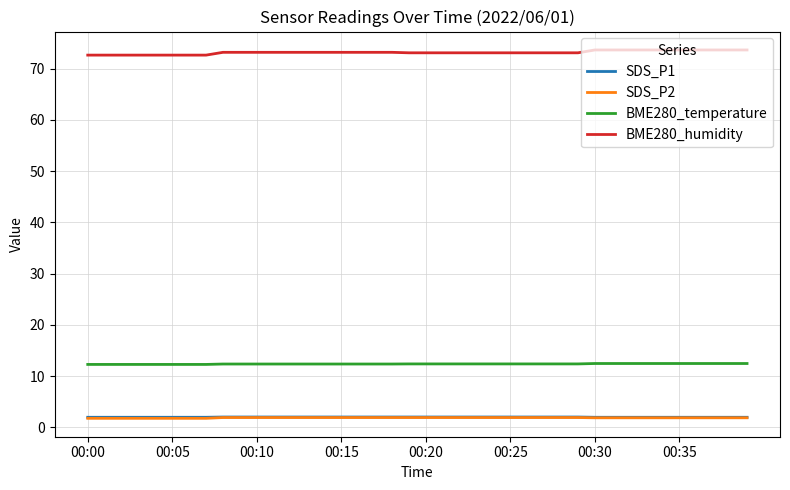

What is the maximum value for BME280_humidity?

73.7